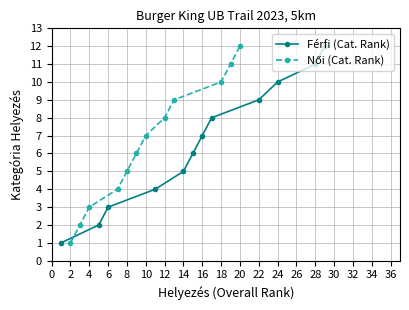

What is the smallest value displayed?

1